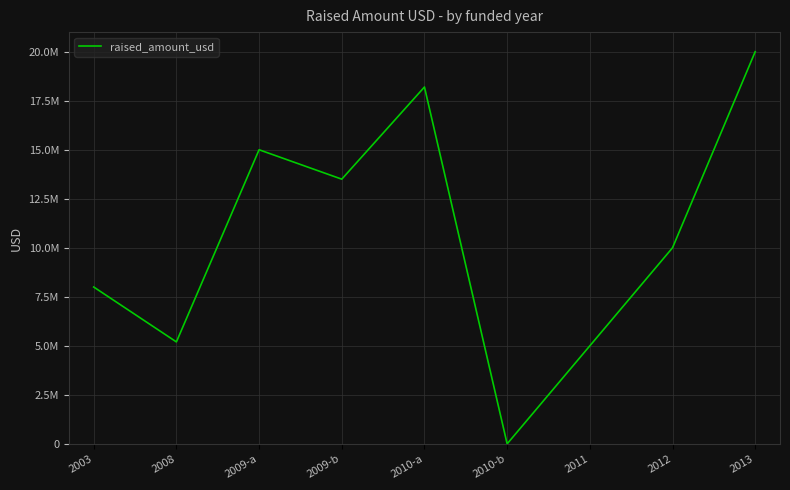

Reading left to right, extract all data points from this chart.

2003=8000000	2008=5200000	2009-a=15000000	2009-b=13500000	2010-a=18200000	2010-b=0	2011=5000000	2012=10000000	2013=20000000